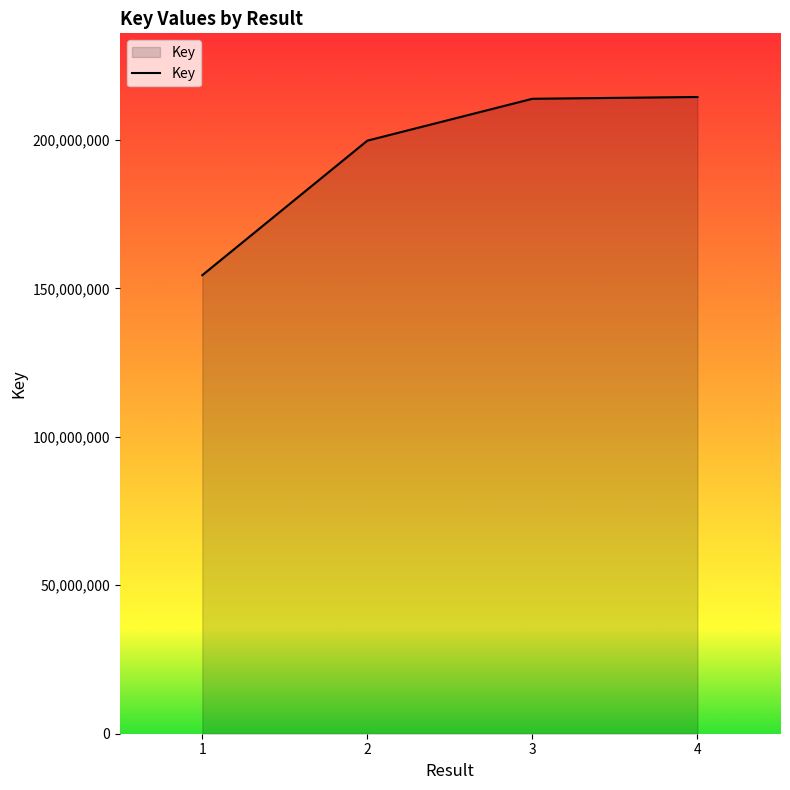

What value does the data have at 2, to the nearest 100?

199739200